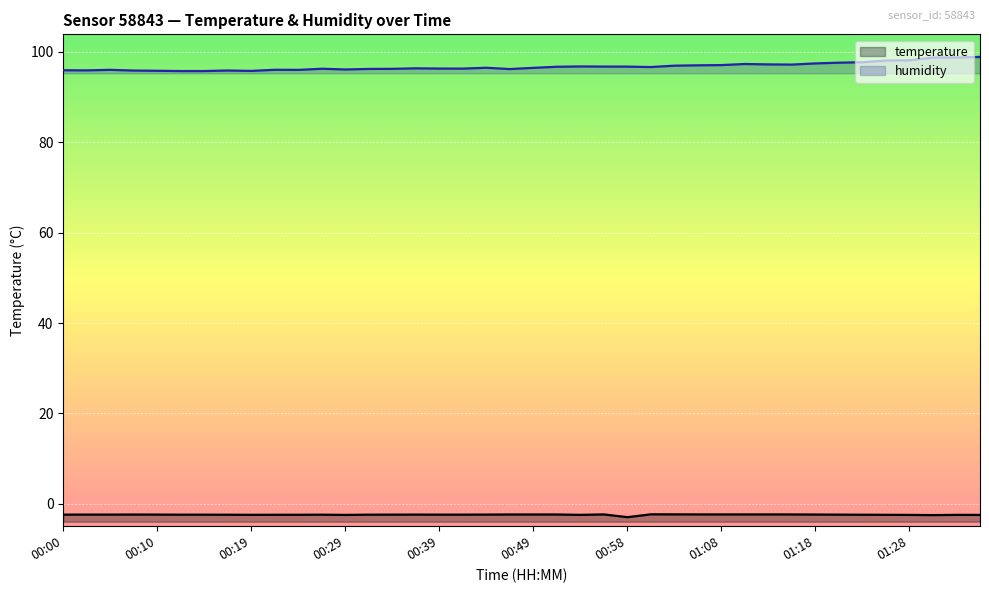

How many values in the humidity series exceed 96?

30